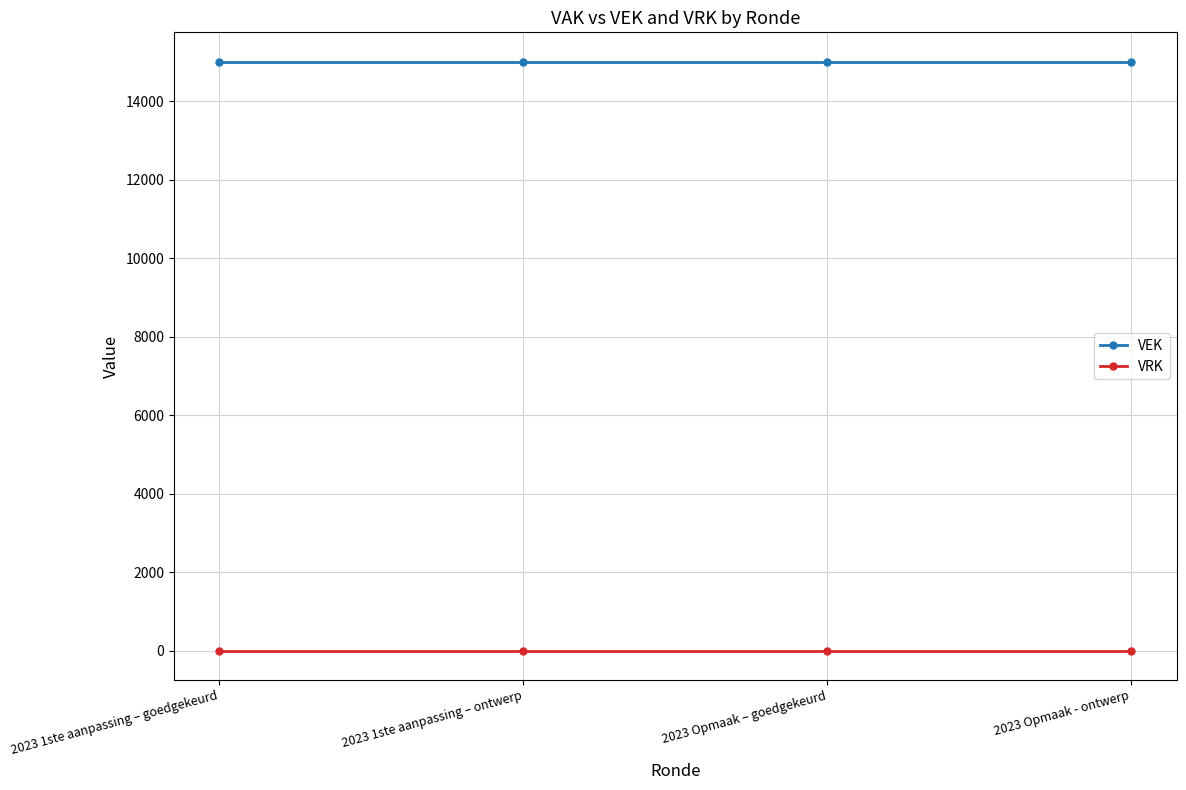

The VEK series shows 15000 at 2023 Opmaak - ontwerp. True or false?

True